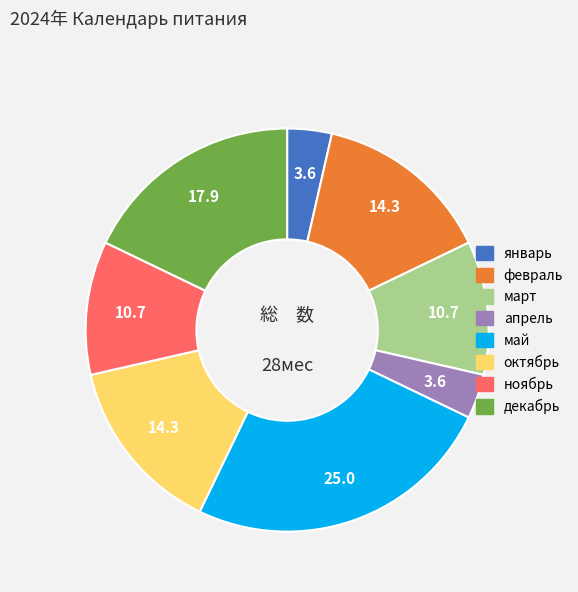

The октябрь slice represents 8% of the pie. True or false?

False